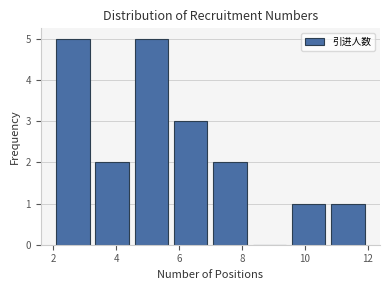

Reading left to right, transcribe this chart: for each bar, give the range it covers on the x-axis and its height. Neither the bar edges nor the heights are printed on the chart, so give them approximately, as read against the axes.

2.00 to 3.25: 5
3.25 to 4.50: 2
4.50 to 5.75: 5
5.75 to 7.00: 3
7.00 to 8.25: 2
8.25 to 9.50: 0
9.50 to 10.75: 1
10.75 to 12.00: 1